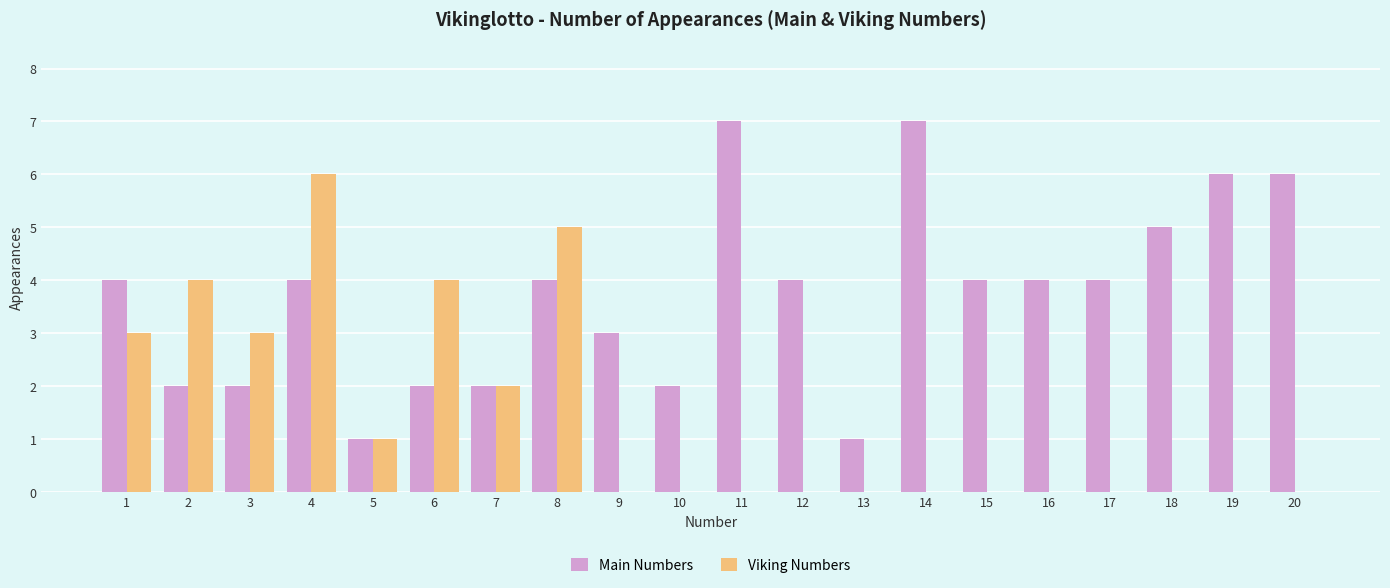

Between 11 and 18, which series saw the biggest shift?

Main Numbers